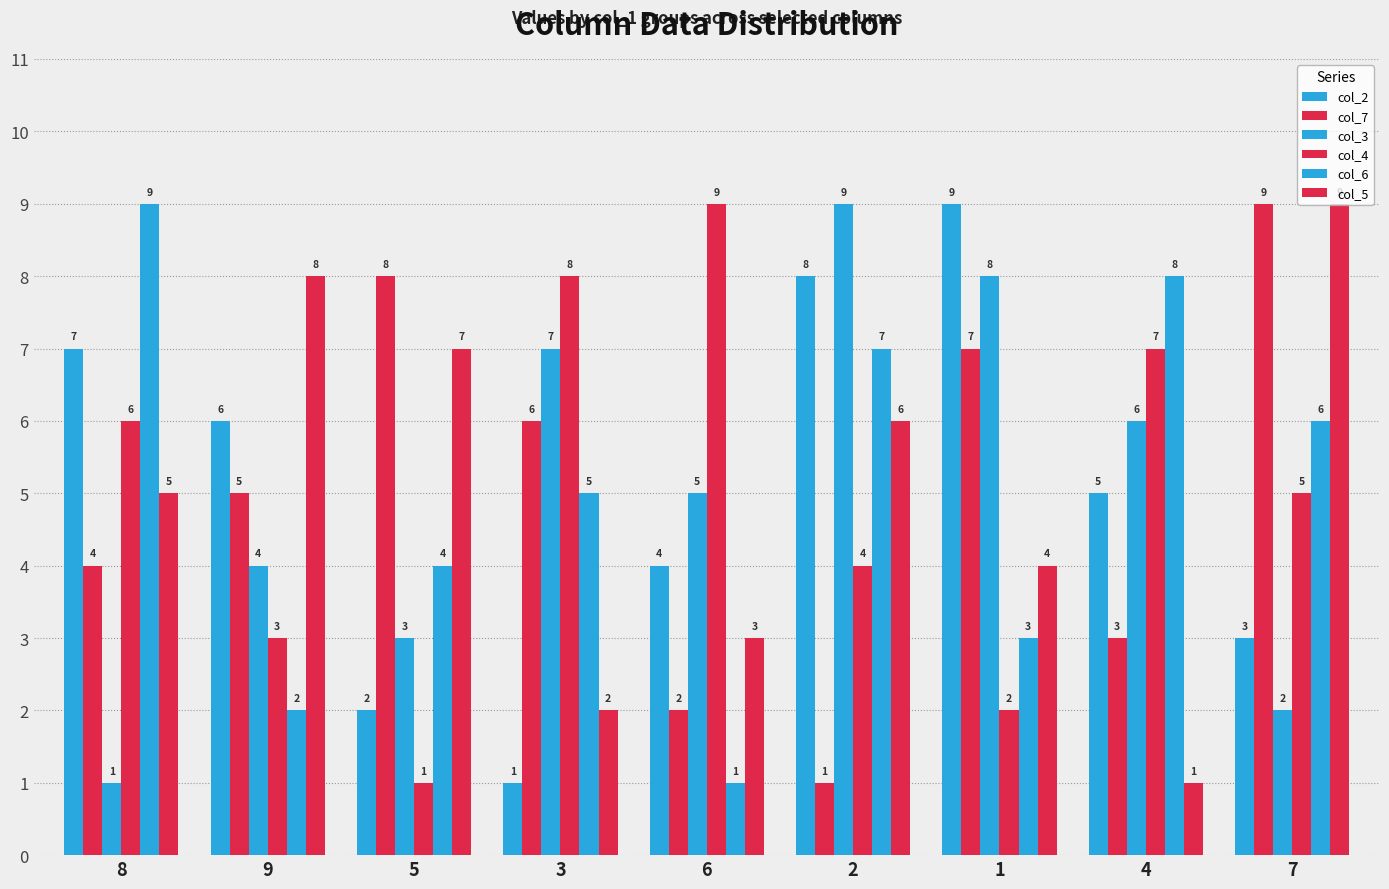

How many groups of bars are there?

9